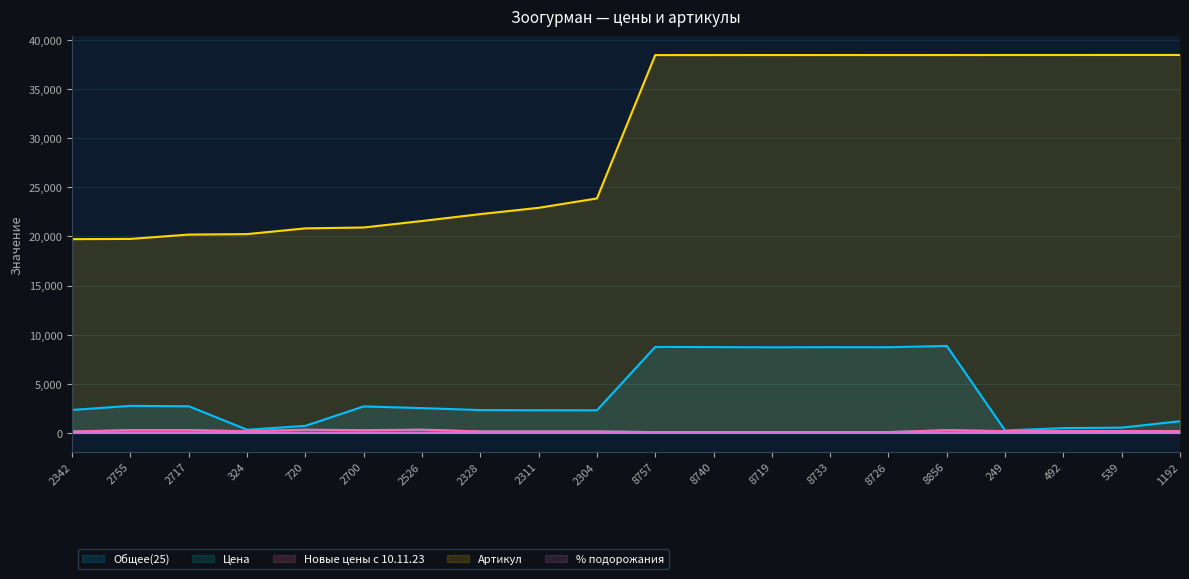

What is the highest value of the Общее(25) series?

8856.0